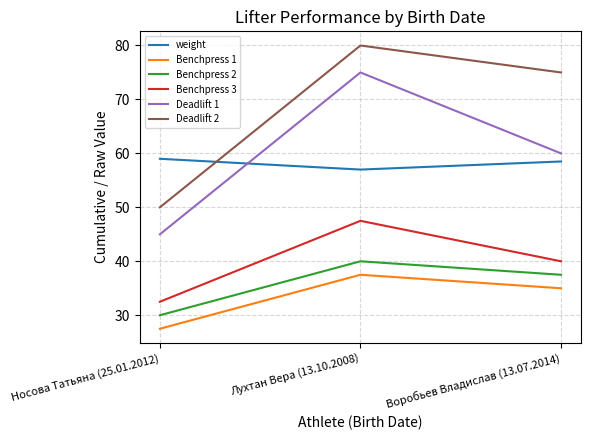

What is the sum of the Deadlift 2 values at Воробьев Владислав (13.07.2014) and Носова Татьяна (25.01.2012)?

125.0